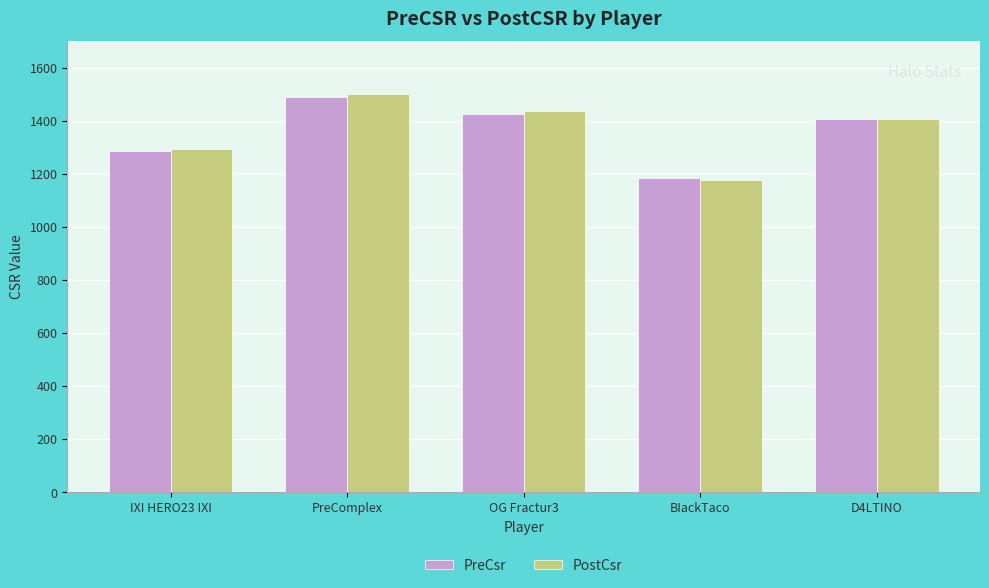

Which label corresponds to the largest value in the chart?

PreComplex